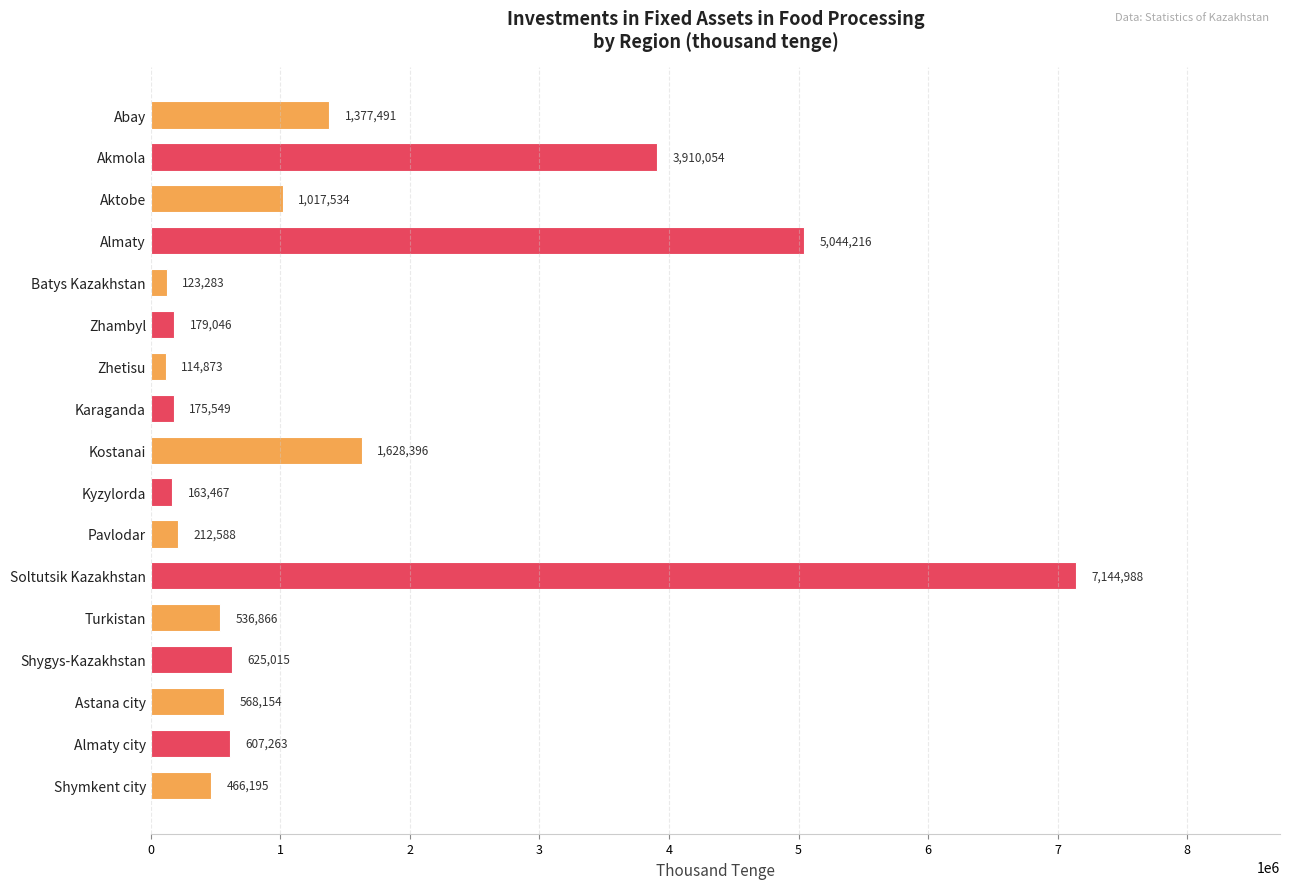

What is the change in value from Akmola to Turkistan?

-3373188